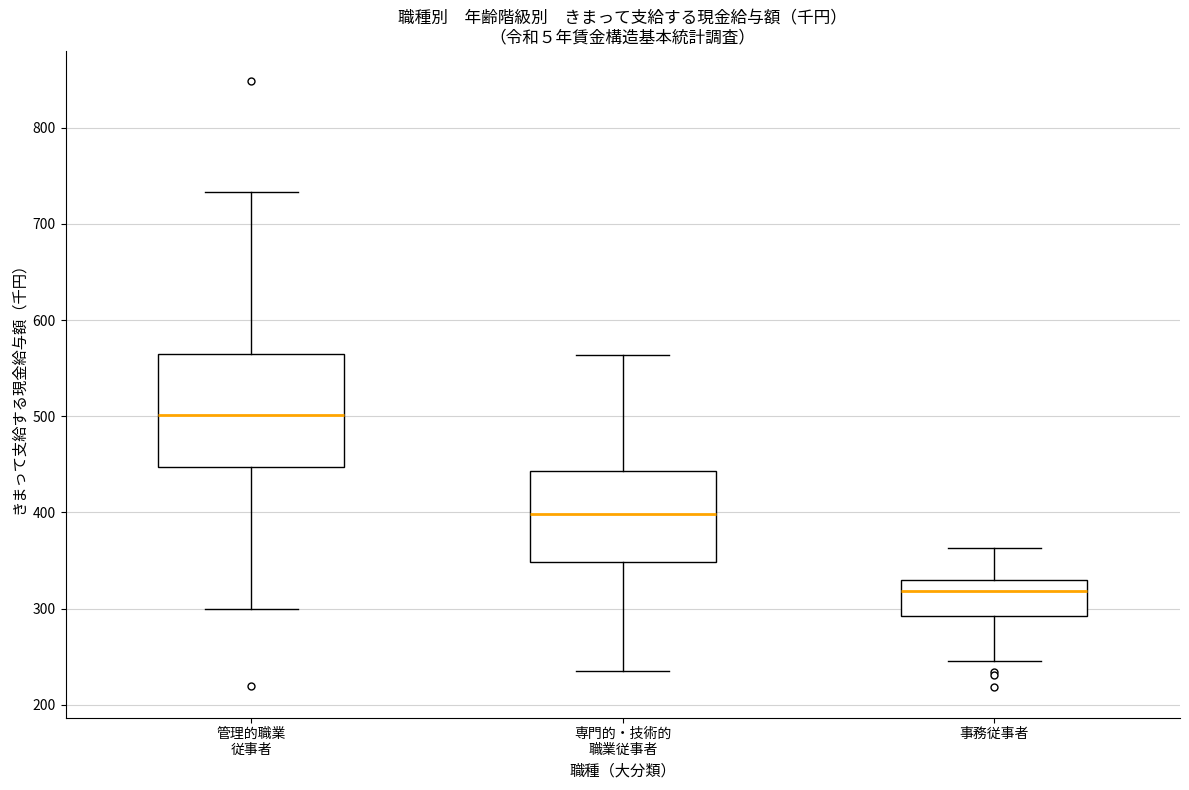

Where does the median line of the box for 管理的職業 従事者 sit on the y-axis? The values are not printed on the chart, so give them approximately, as read against the axis.

500